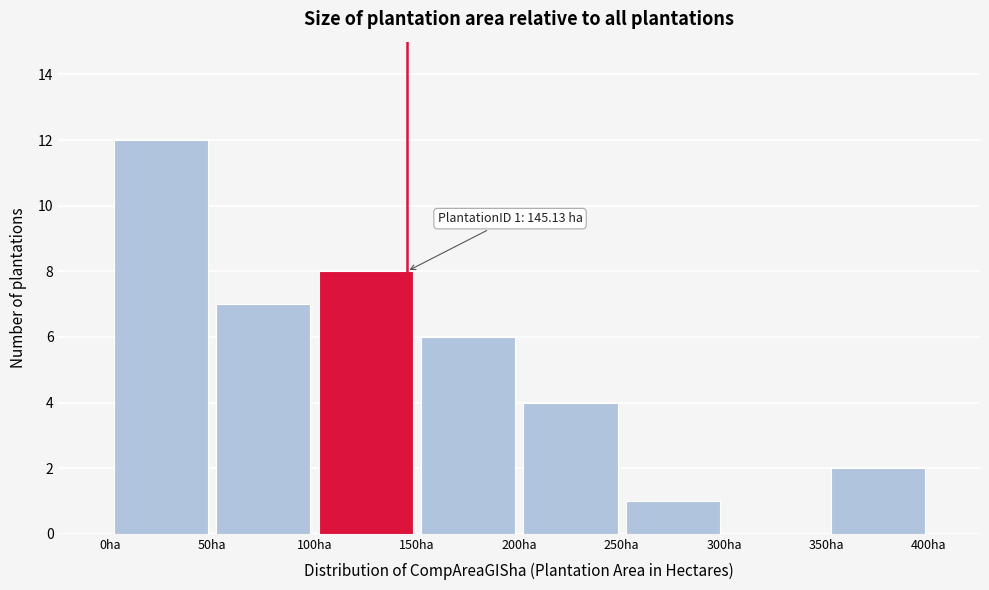

Over which range of the x-axis is the bar tallest?

0 to 50